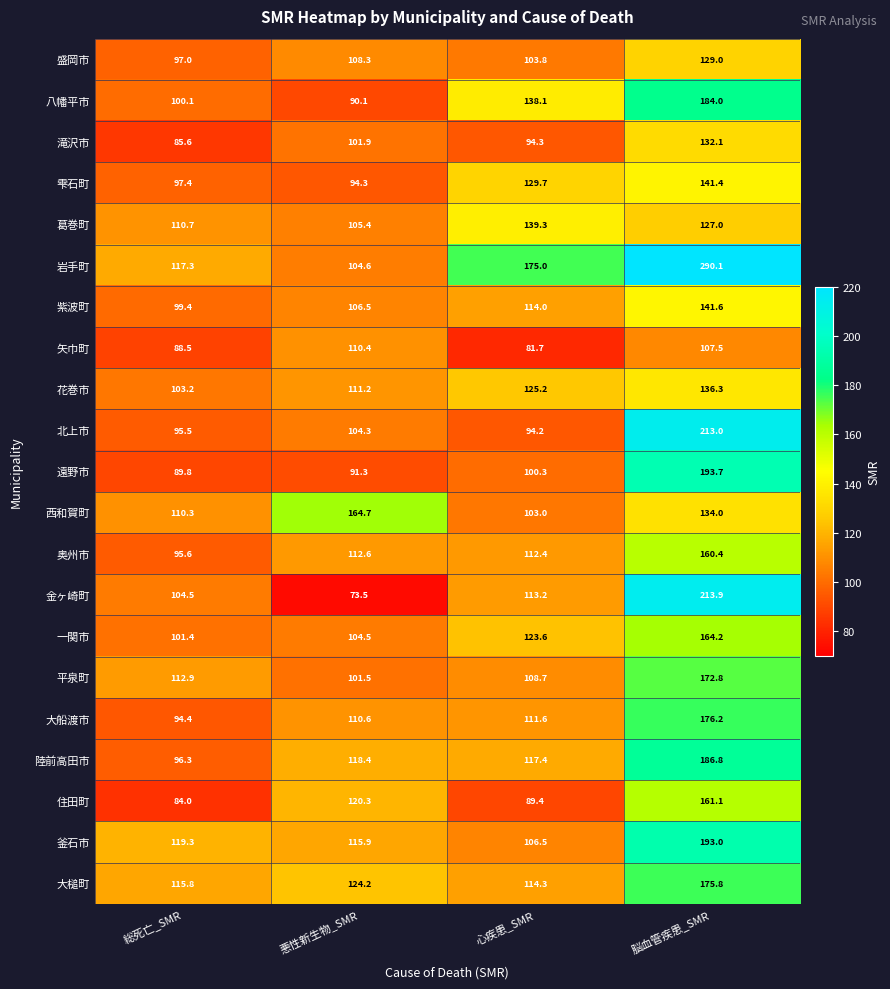

What is the spread (max minus min) of values at 悪性新生物_SMR?

91.2